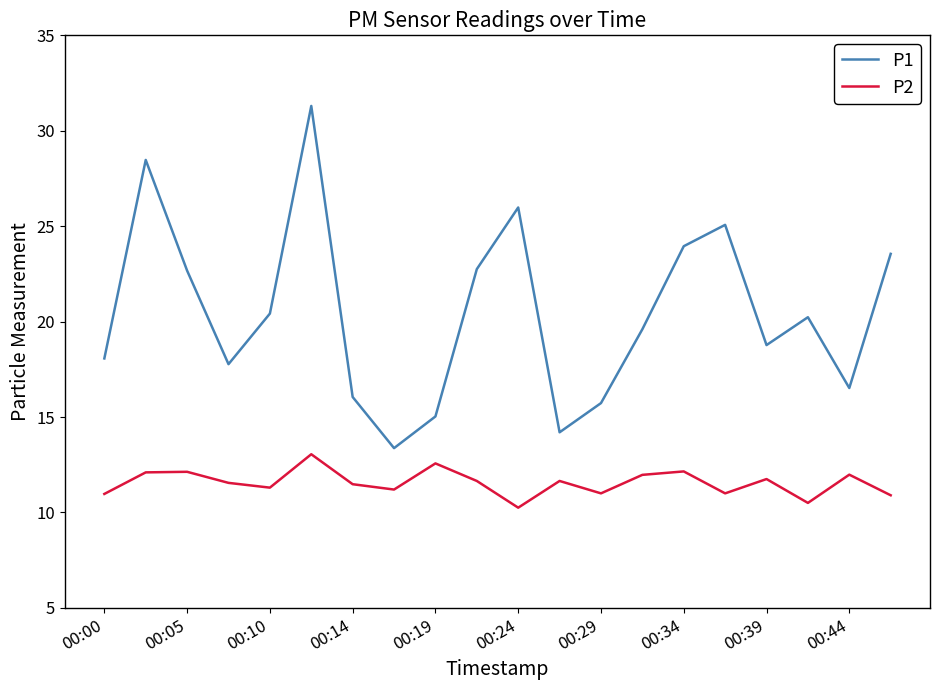

What is the difference between the maximum and minimum values in the P2 series?

2.8